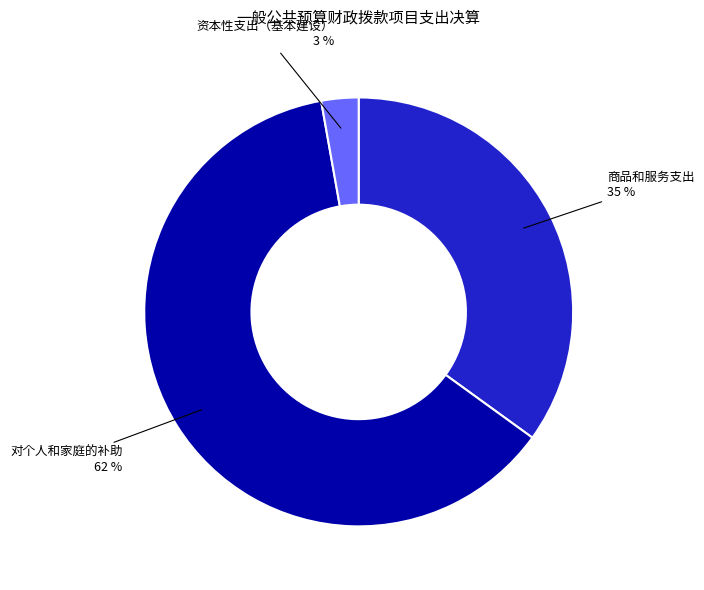

Is there a majority slice in this chart?

Yes